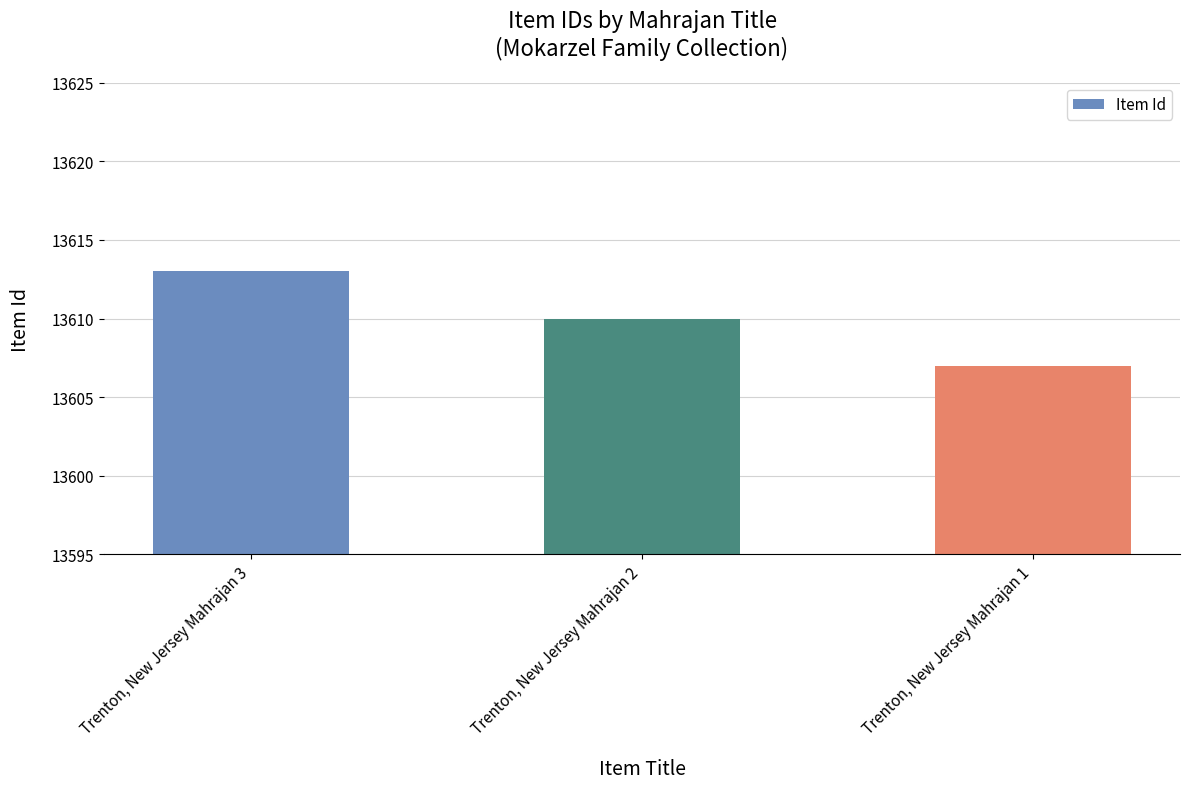

What is the ratio of the value at Trenton, New Jersey Mahrajan 3 to the value at Trenton, New Jersey Mahrajan 2?

1.0